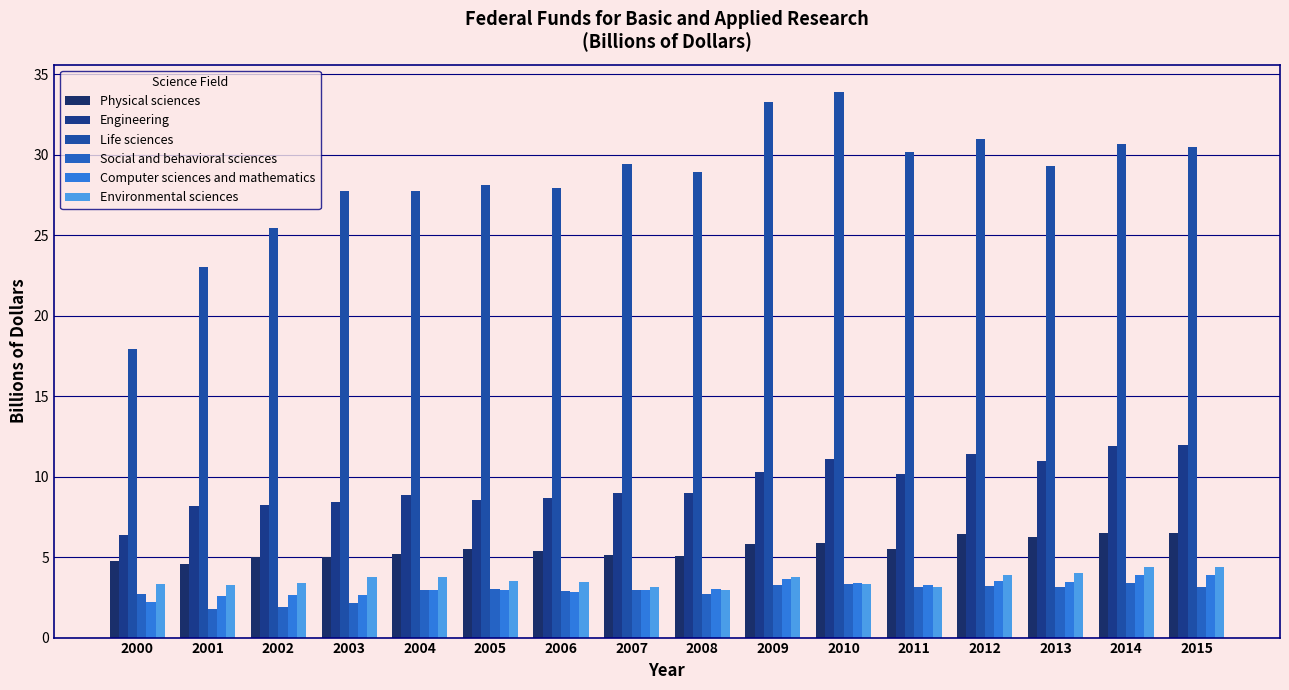

Where does the Environmental sciences series first go above 3?

2000